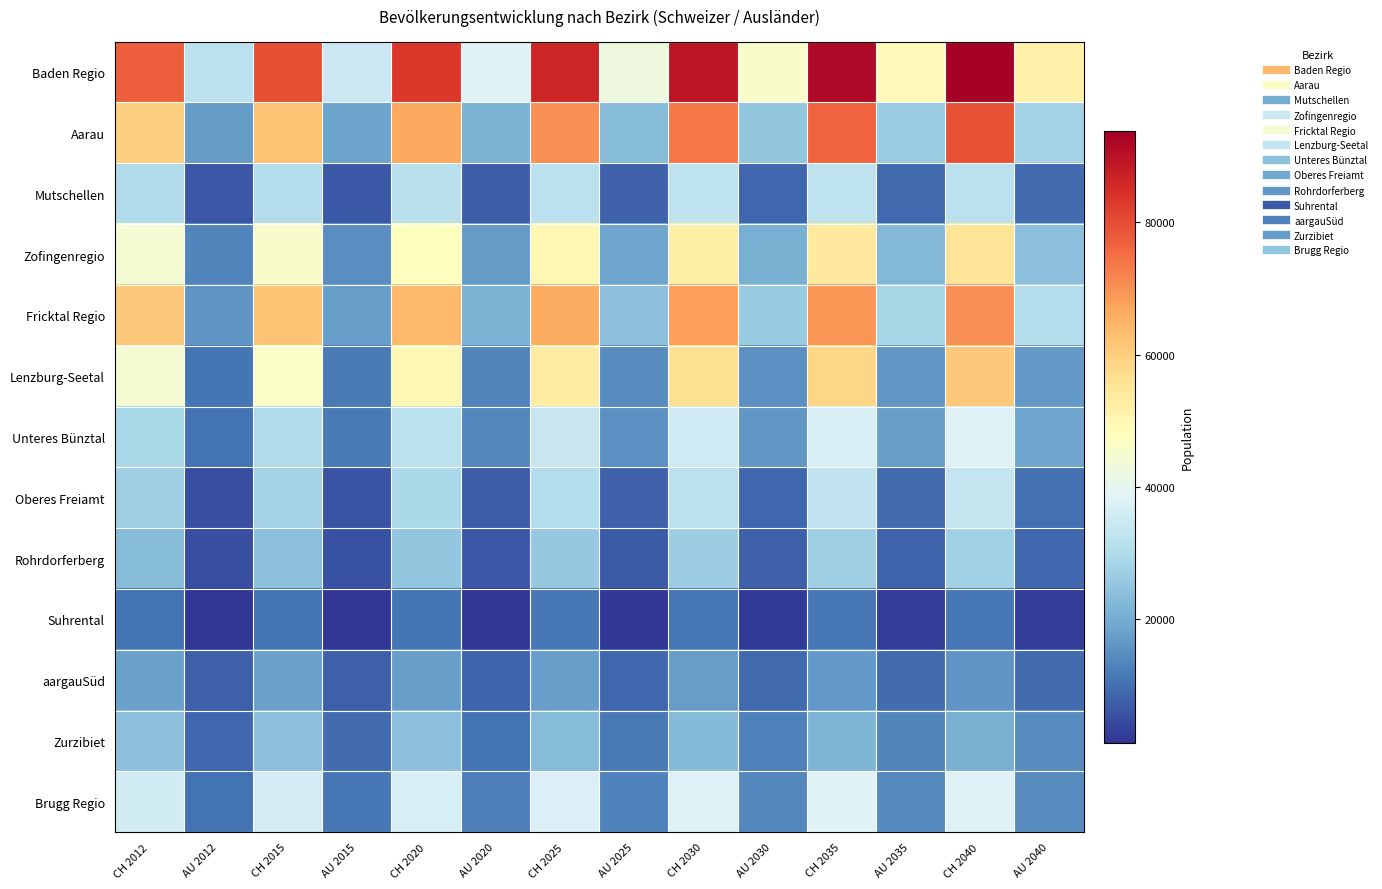

Reading left to right, what are all the values shown in this chart?

Baden Regio: CH 2012=77284	AU 2012=32345	CH 2015=79503	AU 2015=34798	CH 2020=83231	AU 2020=38800	CH 2025=86565	AU 2025=42209	CH 2030=89453	AU 2030=45402	CH 2035=91861	AU 2035=48436	CH 2040=93843	AU 2040=51293
Aarau: CH 2012=59853	AU 2012=17038	CH 2015=62226	AU 2015=18592	CH 2020=66376	AU 2020=21175	CH 2025=70154	AU 2025=23062	CH 2030=73612	AU 2030=24824	CH 2035=76681	AU 2035=26456	CH 2040=79377	AU 2040=27925
Mutschellen: CH 2012=30287	AU 2012=6030	CH 2015=30850	AU 2015=6518	CH 2020=31695	AU 2020=7306	CH 2025=32196	AU 2025=7937	CH 2030=32476	AU 2030=8513	CH 2035=32518	AU 2035=9051	CH 2040=32299	AU 2040=9545
Zofingenregio: CH 2012=44425	AU 2012=13391	CH 2015=45641	AU 2015=14801	CH 2020=47718	AU 2020=17164	CH 2025=50010	AU 2025=18987	CH 2030=52086	AU 2030=20714	CH 2035=53870	AU 2035=22359	CH 2040=55315	AU 2040=23910
Fricktal Regio: CH 2012=61037	AU 2012=15791	CH 2015=62225	AU 2015=17824	CH 2020=64066	AU 2020=21210	CH 2025=66278	AU 2025=23782	CH 2030=68127	AU 2030=26192	CH 2035=69478	AU 2035=28463	CH 2040=70186	AU 2040=30568
Lenzburg-Seetal: CH 2012=44309	AU 2012=10690	CH 2015=46330	AU 2015=11684	CH 2020=49761	AU 2020=13323	CH 2025=53000	AU 2025=14359	CH 2030=56029	AU 2030=15284	CH 2035=58745	AU 2035=16104	CH 2040=61079	AU 2040=16798
Unteres Bünztal: CH 2012=28894	AU 2012=10376	CH 2015=30093	AU 2015=11584	CH 2020=32149	AU 2020=13617	CH 2025=33965	AU 2025=15050	CH 2030=35605	AU 2030=16398	CH 2035=36988	AU 2035=17665	CH 2040=38089	AU 2040=18831
Oberes Freiamt: CH 2012=26968	AU 2012=4895	CH 2015=27916	AU 2015=5702	CH 2020=29478	AU 2020=7064	CH 2025=30834	AU 2025=7907	CH 2030=32034	AU 2030=8711	CH 2035=33020	AU 2035=9476	CH 2040=33744	AU 2040=10187
Rohrdorferberg: CH 2012=23148	AU 2012=5007	CH 2015=23859	AU 2015=5513	CH 2020=24969	AU 2020=6352	CH 2025=25865	AU 2025=7015	CH 2030=26605	AU 2030=7622	CH 2035=27150	AU 2035=8186	CH 2040=27467	AU 2040=8717
Suhrental: CH 2012=10474	AU 2012=1278	CH 2015=10667	AU 2015=1436	CH 2020=10978	AU 2020=1700	CH 2025=11196	AU 2025=1956	CH 2030=11336	AU 2030=2203	CH 2035=11364	AU 2035=2437	CH 2040=11276	AU 2040=2659
aargauSüd: CH 2012=17957	AU 2012=7429	CH 2015=17933	AU 2015=7724	CH 2020=17867	AU 2020=8176	CH 2025=17681	AU 2025=8600	CH 2030=17333	AU 2030=8967	CH 2035=16755	AU 2035=9279	CH 2040=15930	AU 2040=9519
Zurzibiet: CH 2012=24005	AU 2012=8659	CH 2015=23960	AU 2015=9357	CH 2020=23777	AU 2020=10506	CH 2025=23324	AU 2025=11546	CH 2030=22663	AU 2030=12532	CH 2035=21747	AU 2035=13469	CH 2040=20504	AU 2040=14348
Brugg Regio: CH 2012=35738	AU 2012=10585	CH 2015=36229	AU 2015=11266	CH 2020=37024	AU 2020=12380	CH 2025=37728	AU 2025=13018	CH 2030=38135	AU 2030=13586	CH 2035=38202	AU 2035=14079	CH 2040=37953	AU 2040=14466